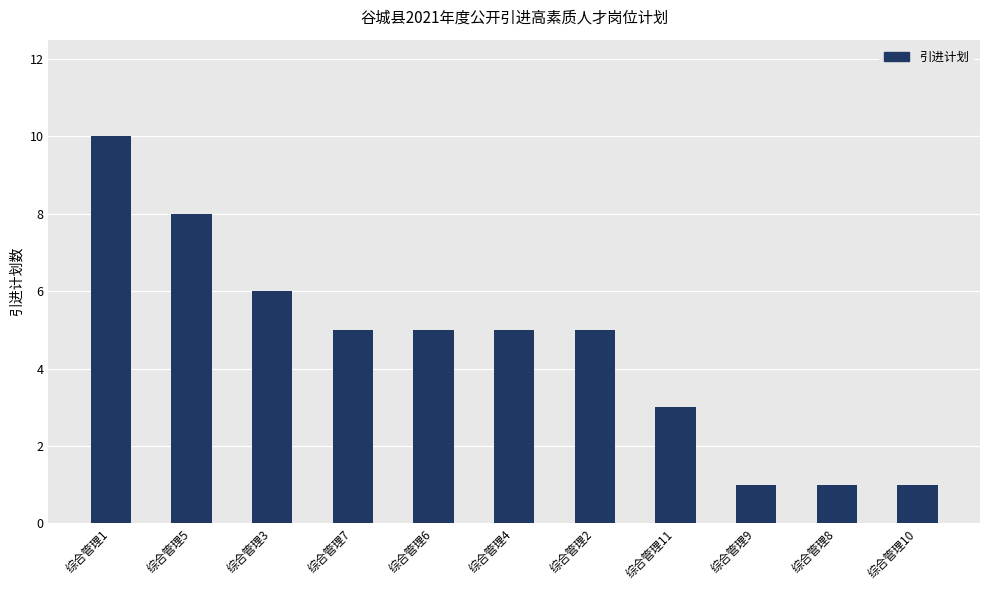

Are the bars horizontal?

No